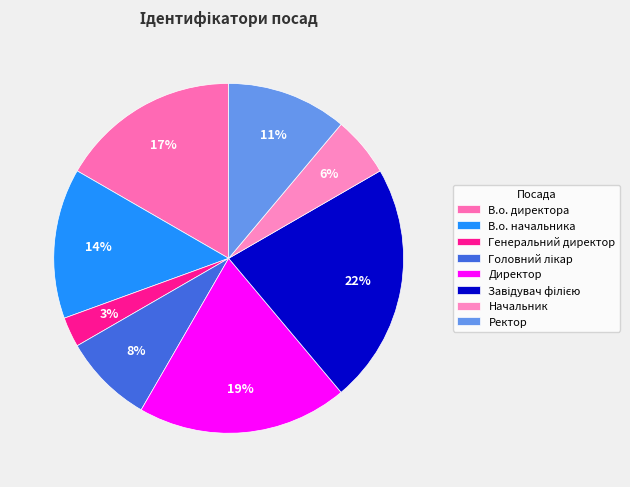

Which slice is the largest?

Завідувач філією